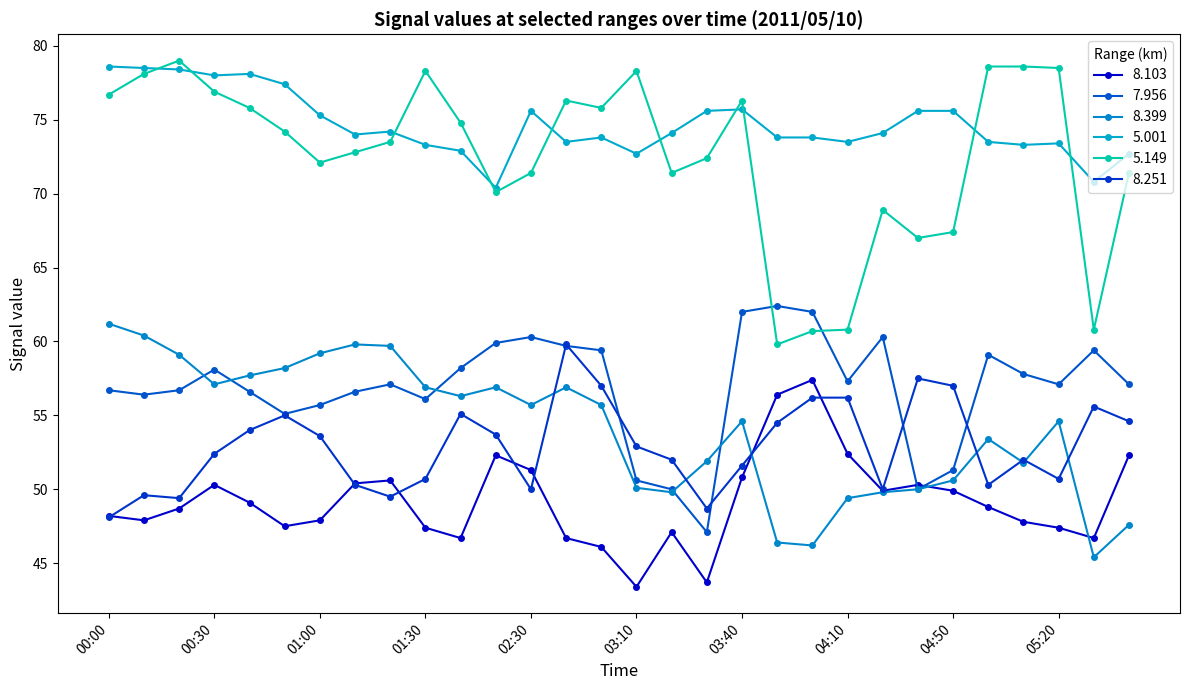

How many categories are shown in the chart?

30